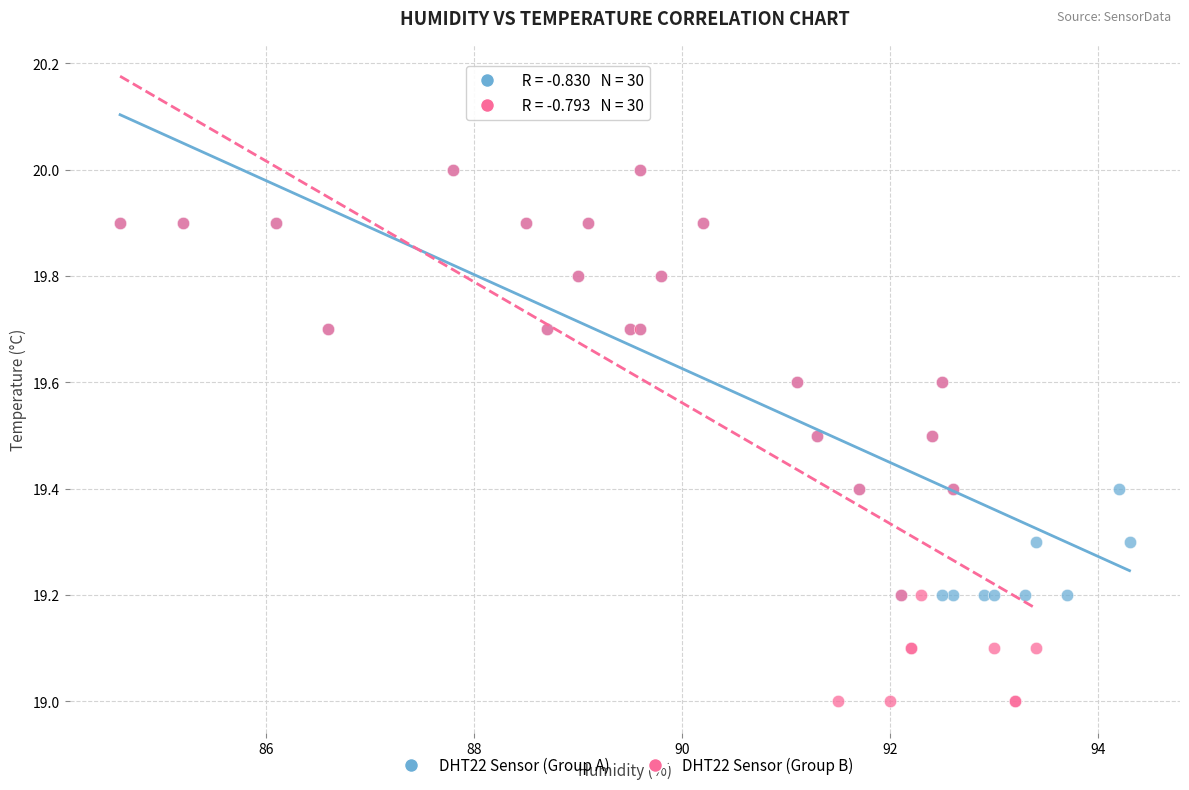

Which series reaches the minimum Y coordinate?

DHT22 Sensor (Group B)